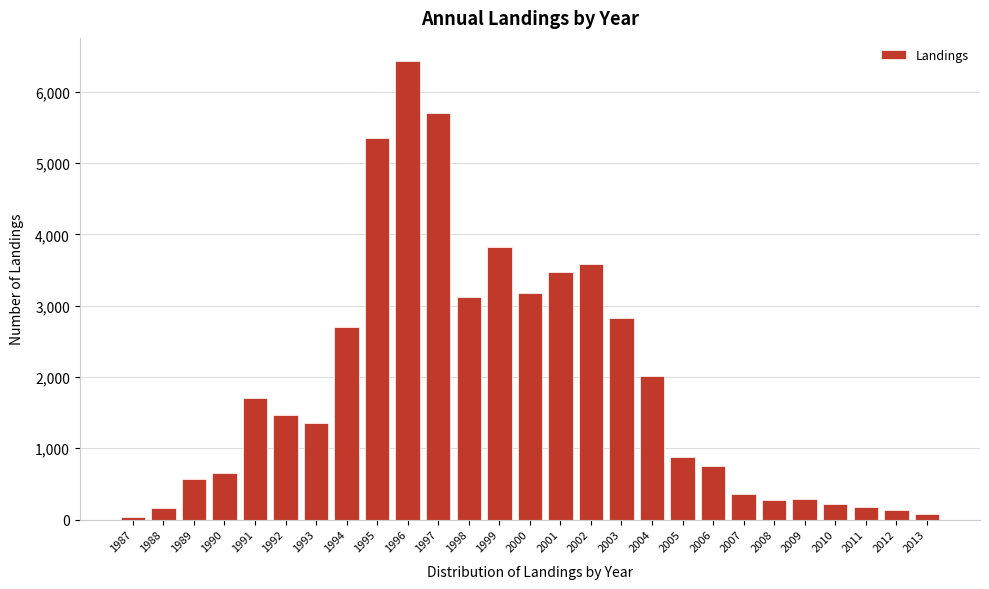

True or false: the data shows 2018 at 2004.

True